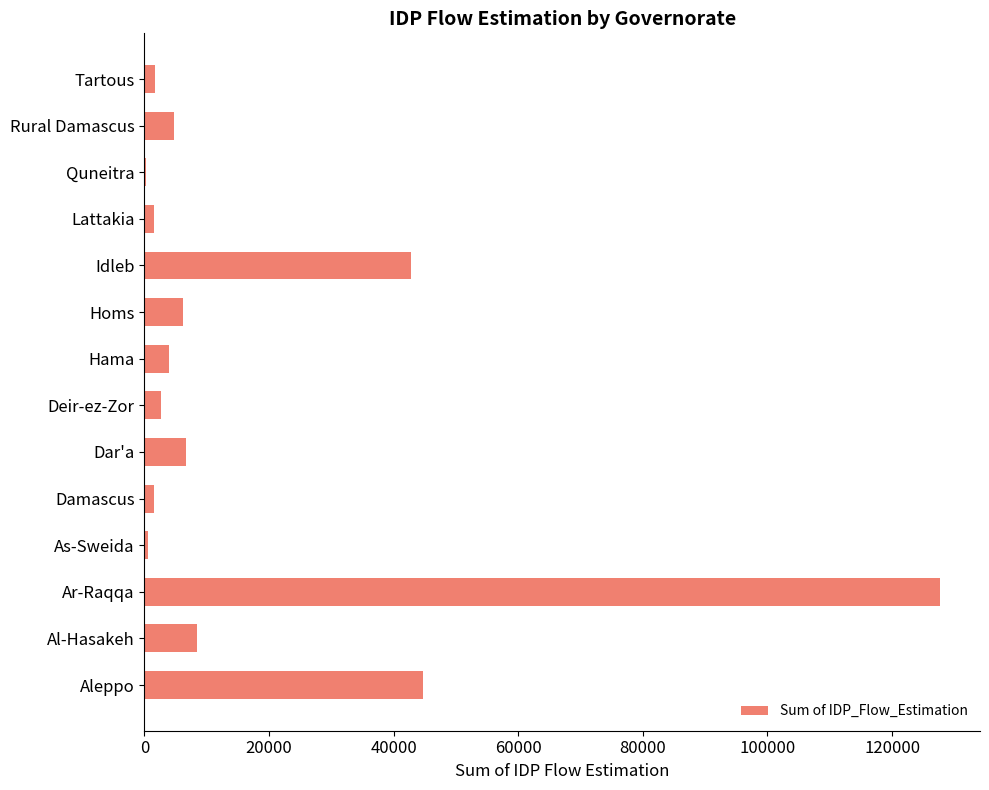

Is it true that the value at Homs is 6162.0?

True